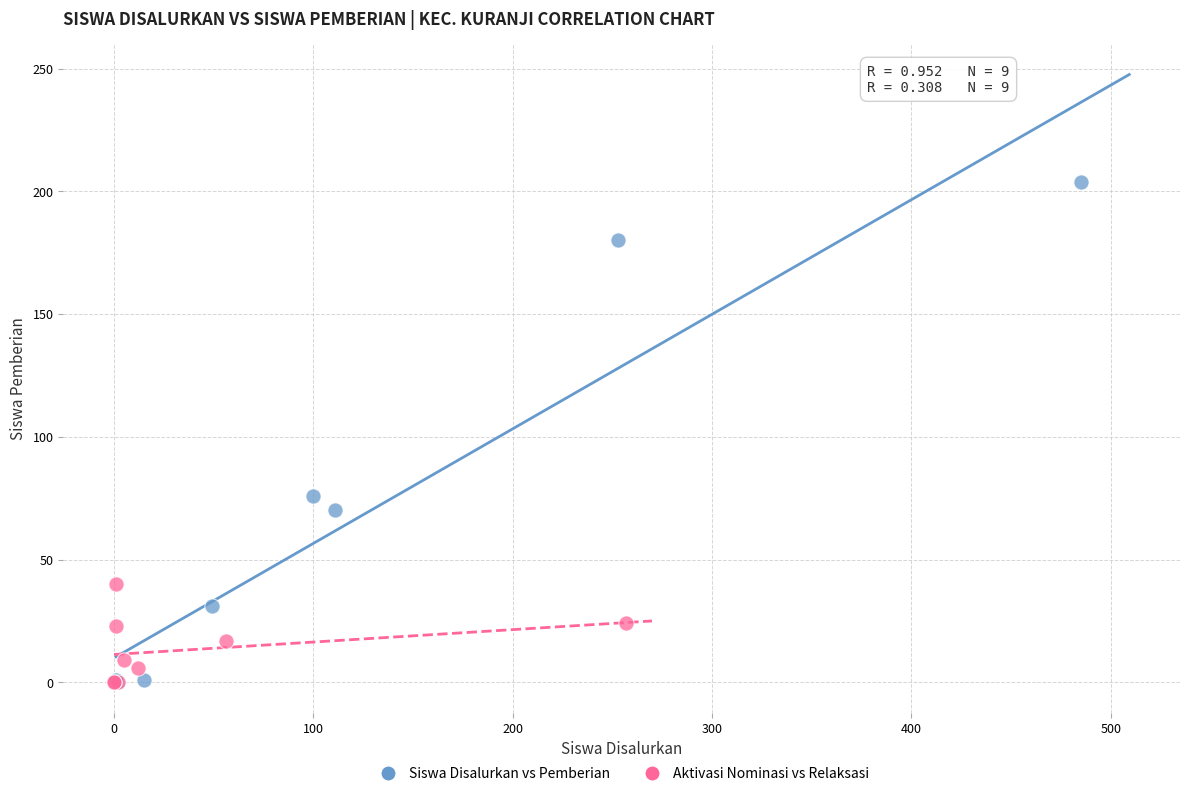

Which series has the widest spread of Y values?

Siswa Disalurkan vs Pemberian